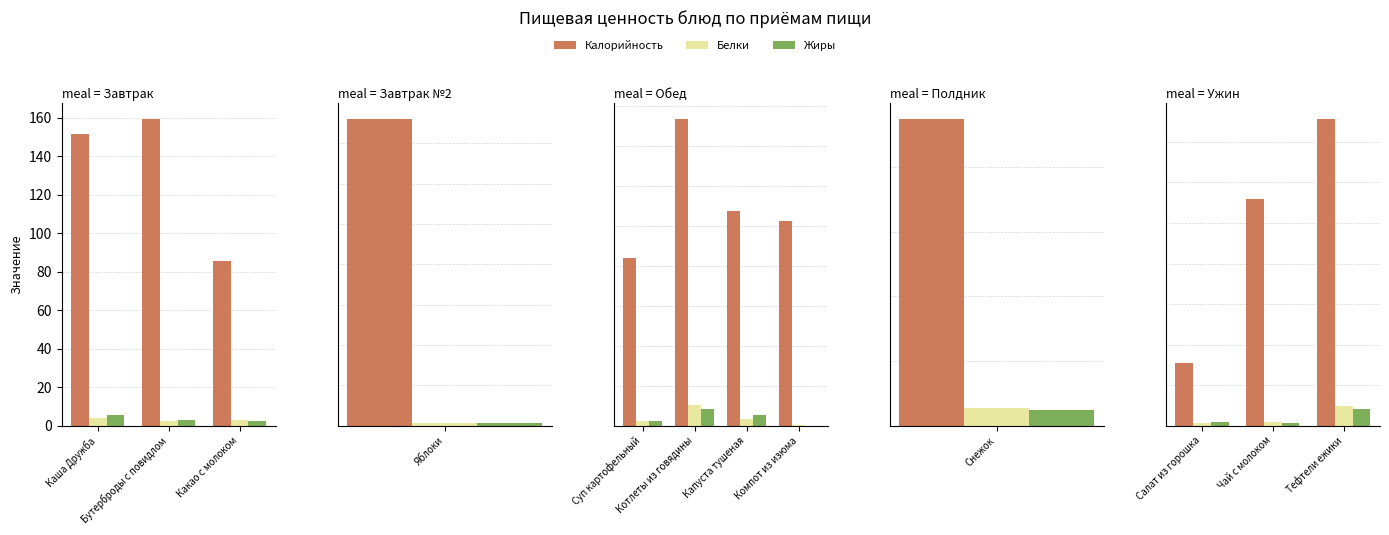

What is the label of the 3rd bar from the left?

Тефтели ежики